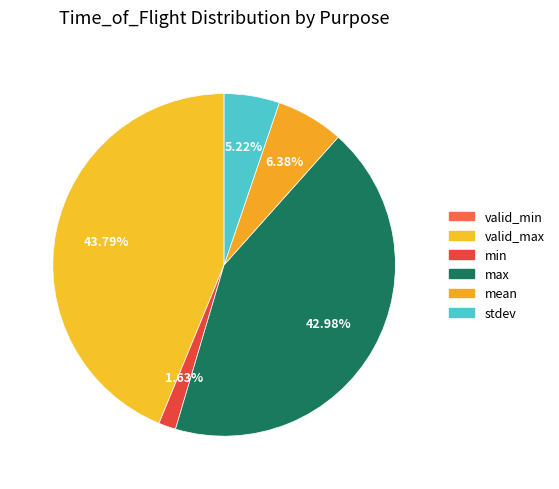

Does min account for over 50% of the chart?

No